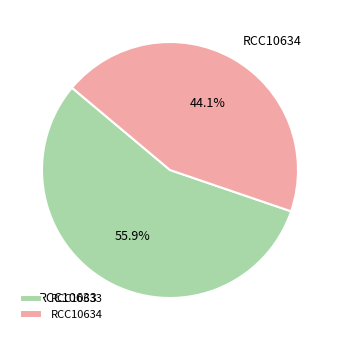

Which category has the biggest portion of the pie?

RCC10633